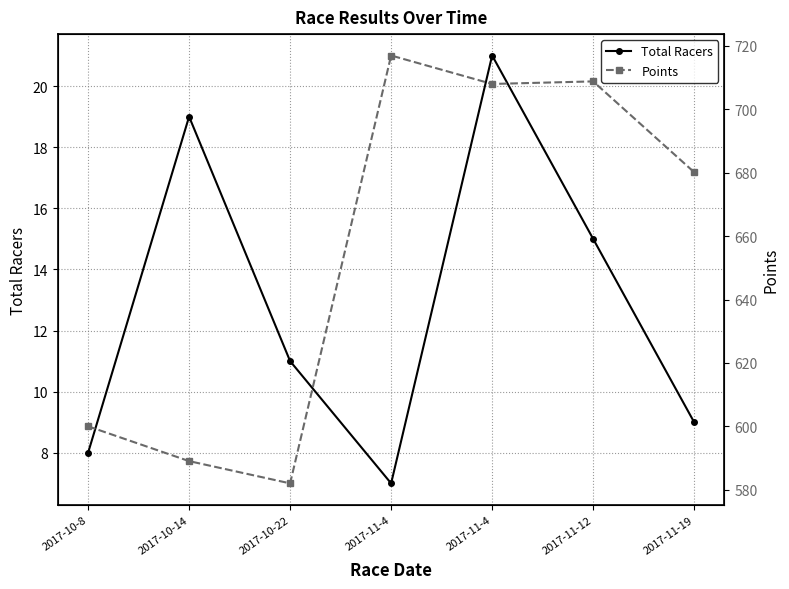

Rank the categories by Points value from lowest to highest.

2017-10-22, 2017-10-14, 2017-10-8, 2017-11-19, 2017-11-4, 2017-11-12, 2017-11-4